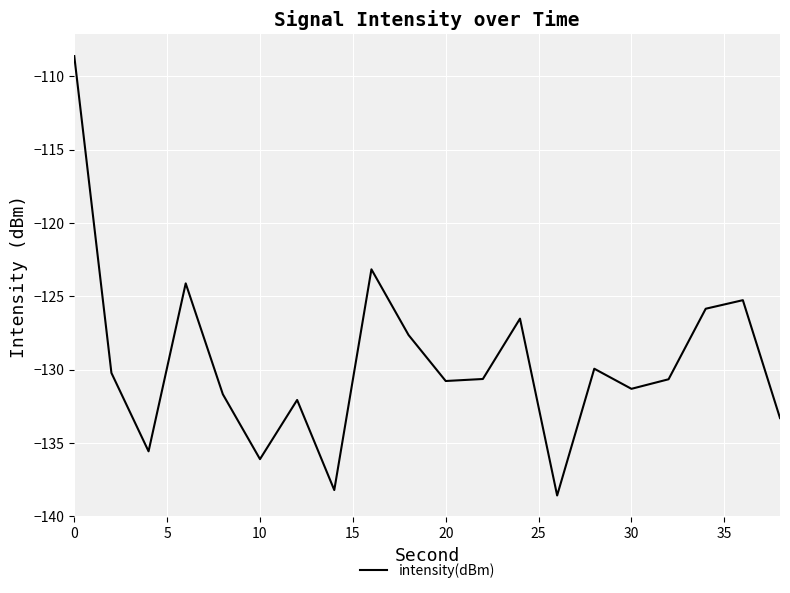

What is the difference between the maximum and minimum values?

30.0